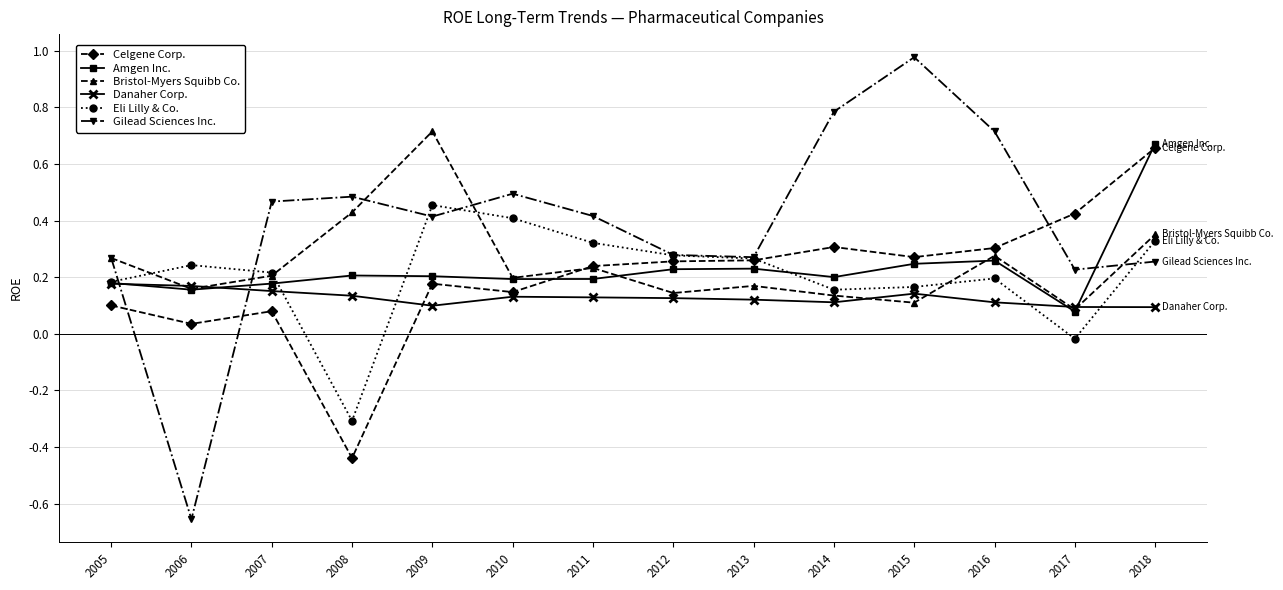

Which category has the highest value in the Bristol-Myers Squibb Co. series?

2009